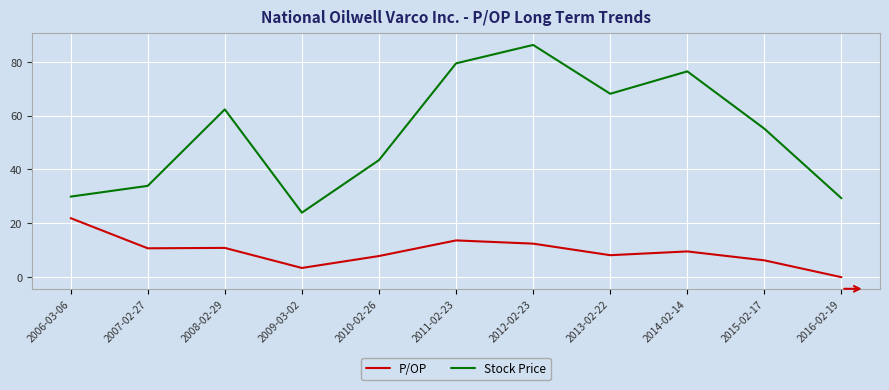

At which category does Stock Price reach its first local peak?

2008-02-29